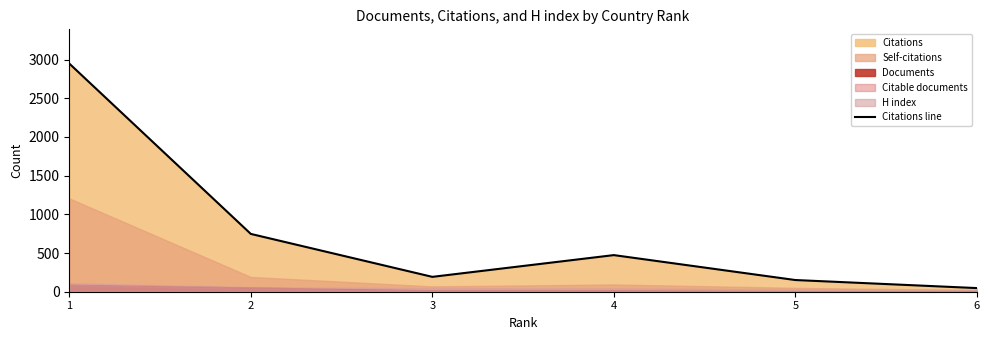

True or false: the data has more than 1 interior local peaks.

False